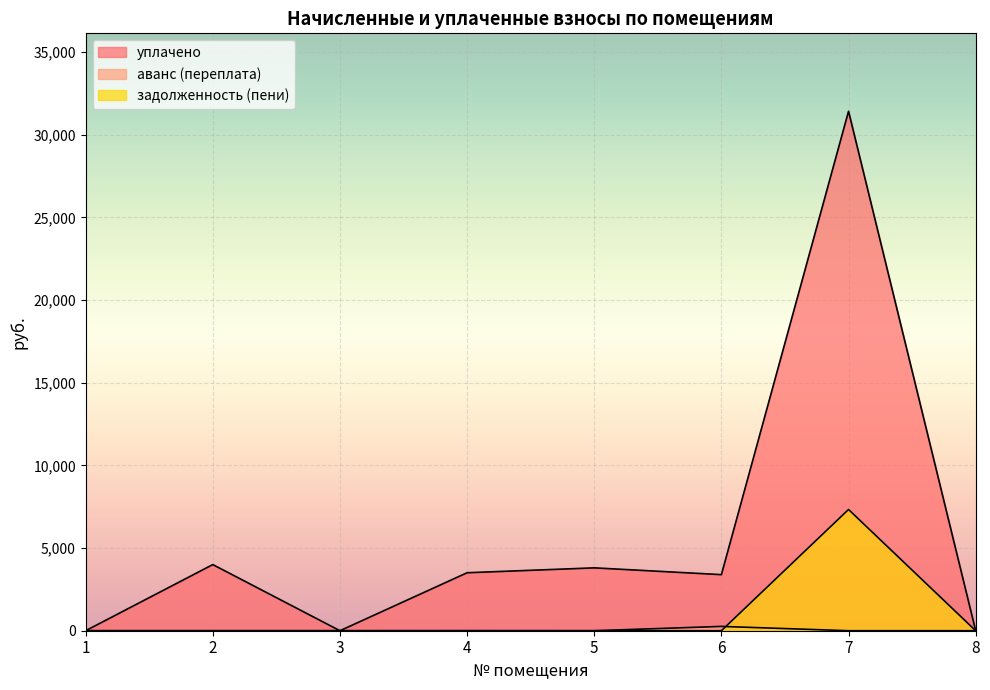

True or false: задолженность (пени) and уплачено intersect in this chart.

False